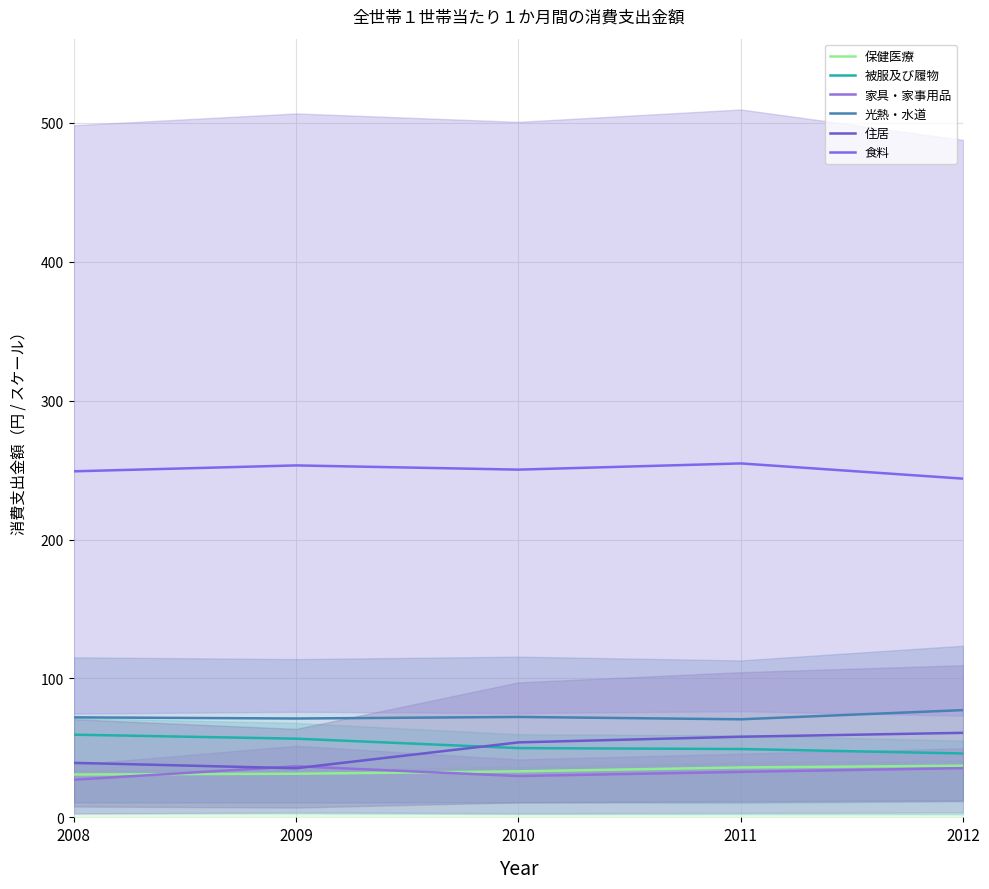

Reading left to right, transcribe all the data shown in this chart.

保健医療: 2008=30.9	2009=31.4	2010=33.1	2011=35.9	2012=37.2
被服及び履物: 2008=59.5	2009=56.7	2010=49.9	2011=49.2	2012=46.0
家具・家事用品: 2008=27.1	2009=36.8	2010=29.8	2011=32.8	2012=35.5
光熱・水道: 2008=72.0	2009=71.2	2010=72.3	2011=70.6	2012=77.2
住居: 2008=39.3	2009=35.4	2010=54.0	2011=58.1	2012=60.9
食料: 2008=249.2	2009=253.4	2010=250.4	2011=254.9	2012=243.9